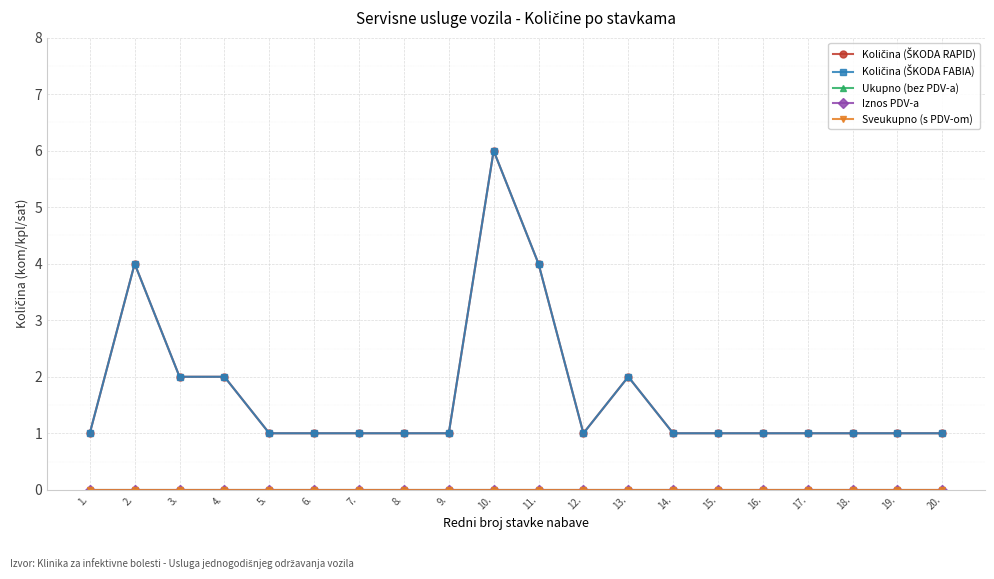

Is this an area chart (filled region under the line)?

No